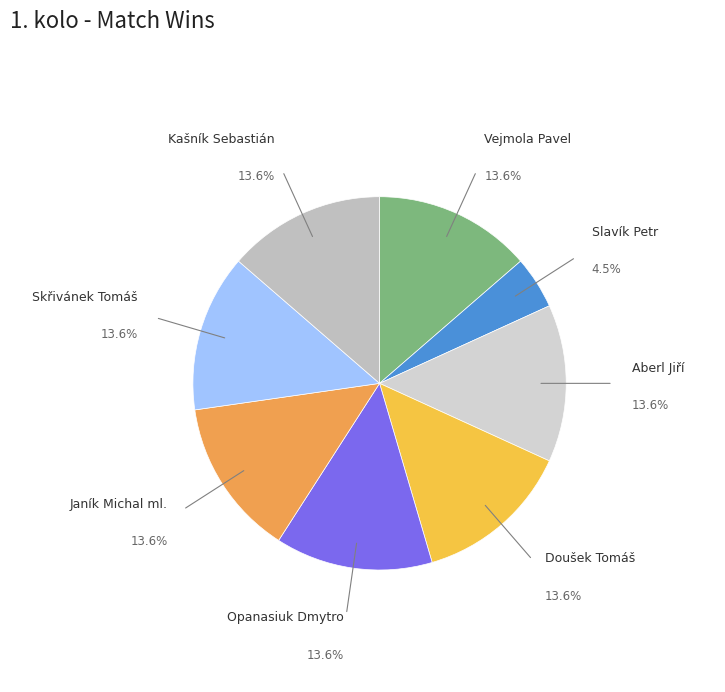

Does any single category account for the majority?

No